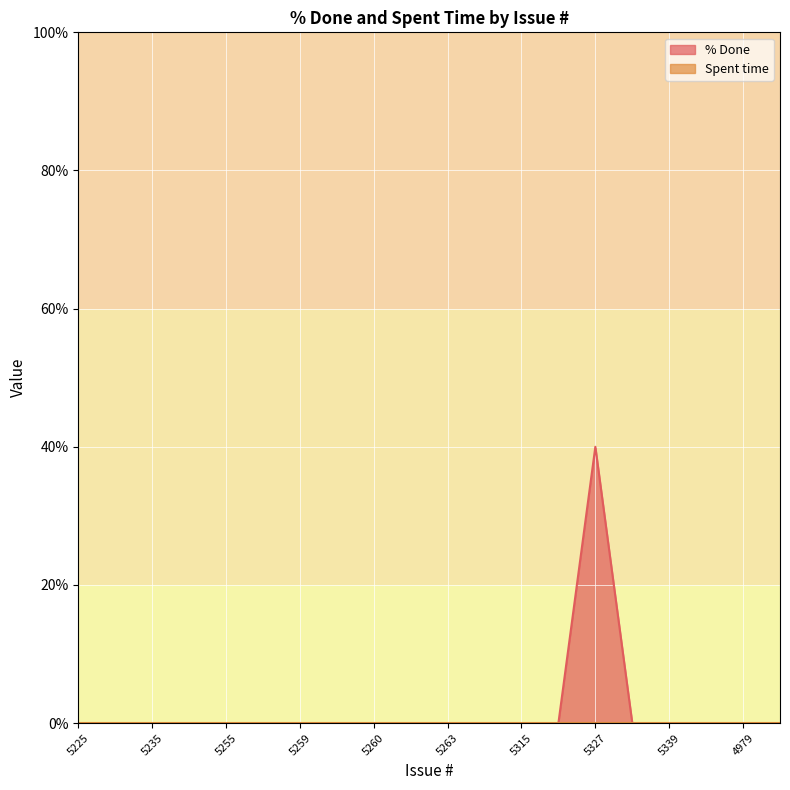

How many lines are shown in the chart?

2